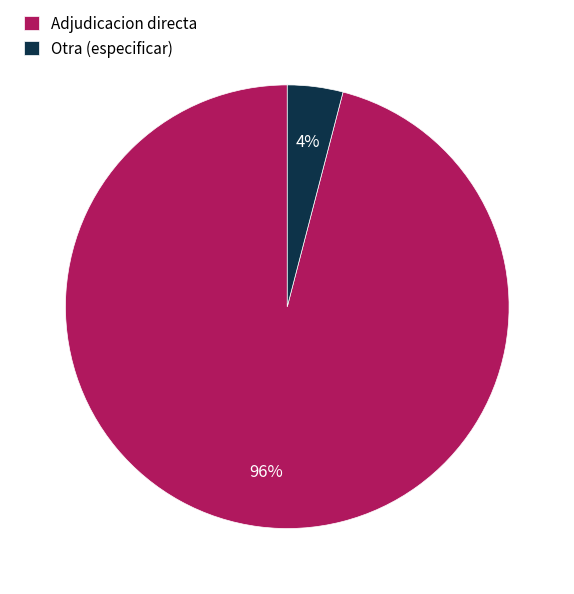

Which has a higher value, Otra (especificar) or Adjudicacion directa?

Adjudicacion directa